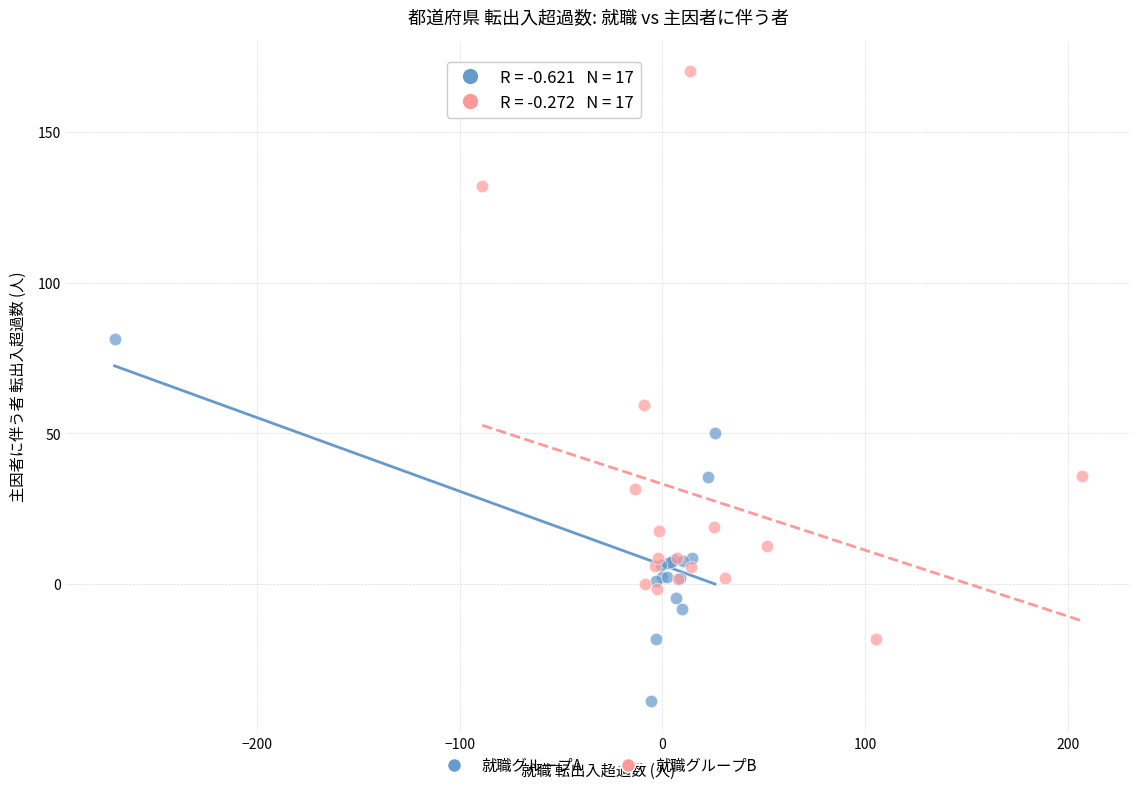

Which series contains the lowest Y value?

就職グループA